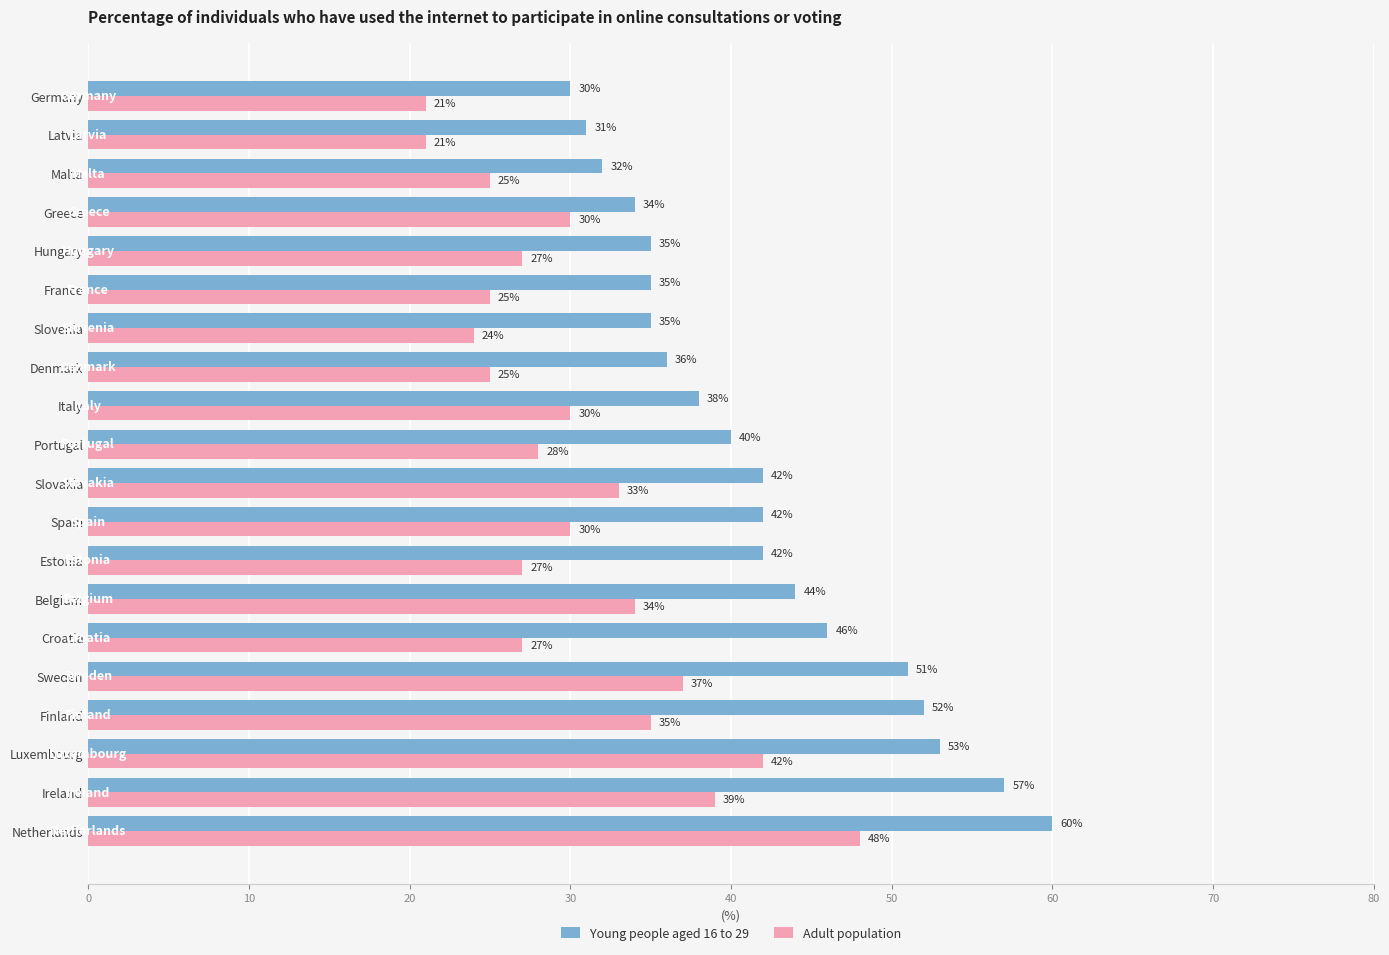

How many series are shown in this chart?

2